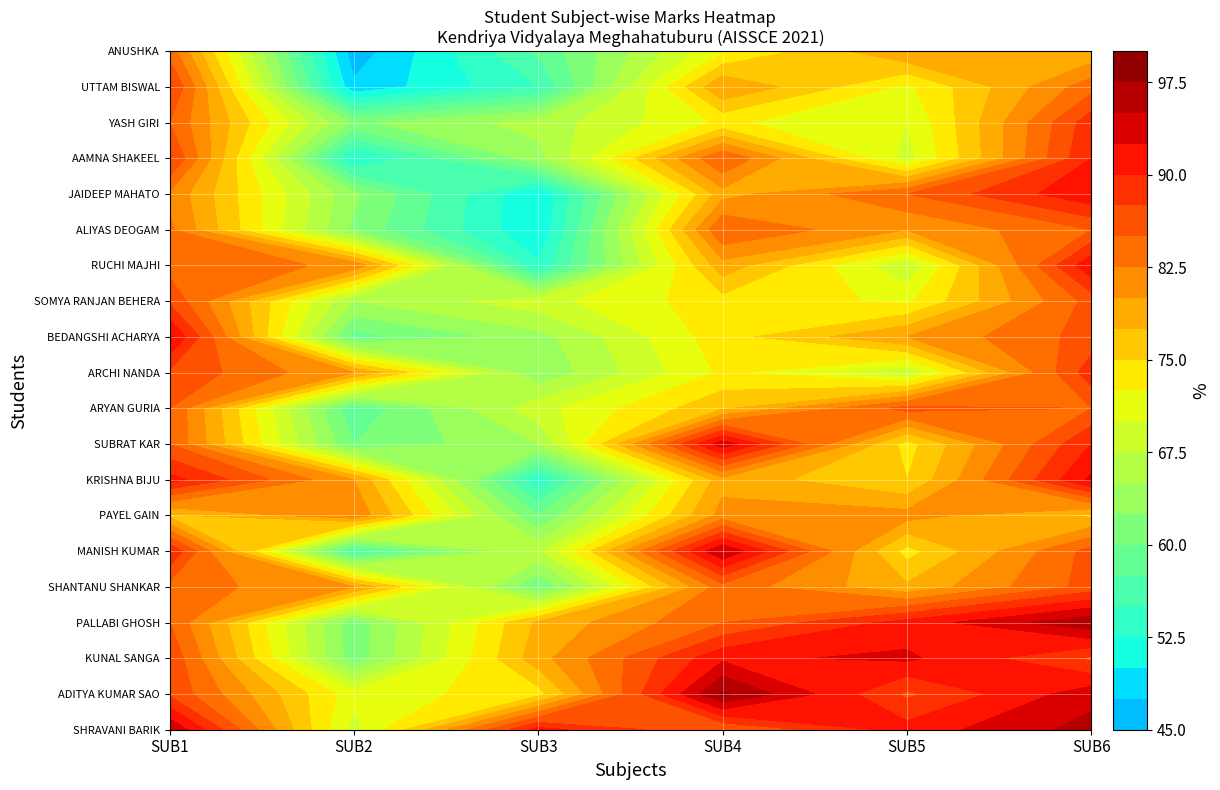

True or false: YASH GIRI has a value of 66 at SUB3.

True